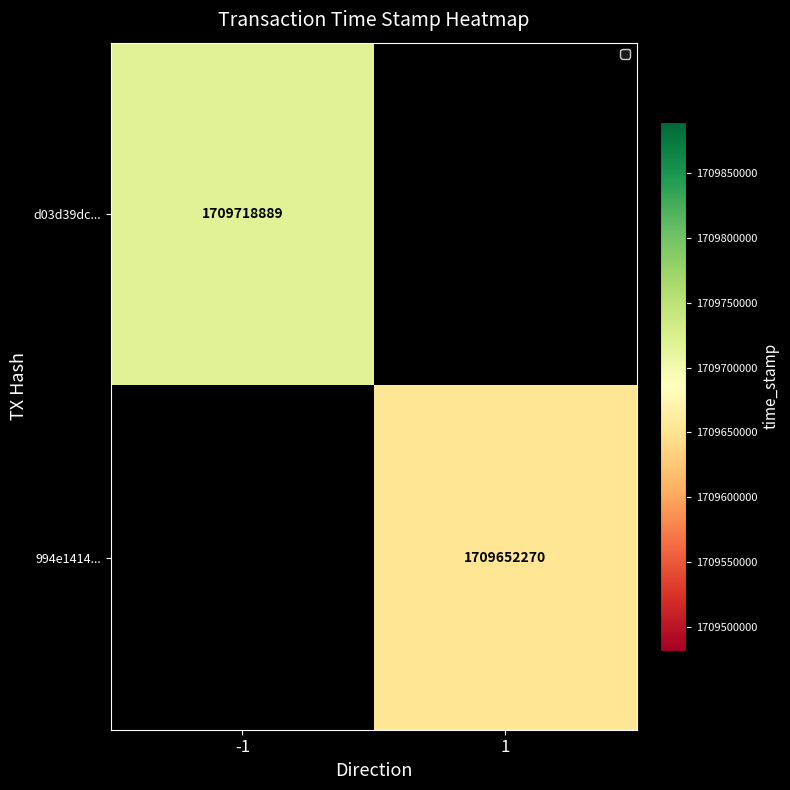

Which has a higher value, 1 or -1?

-1